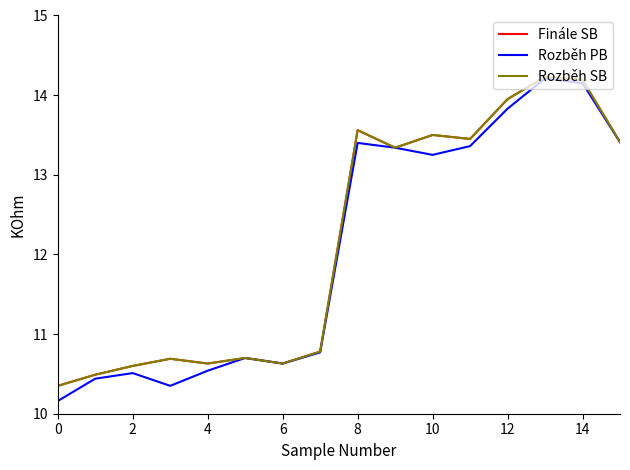

Reading right to left, transcribe all the data shown in this chart.

Finále SB: 13.4	14.2	14.2	13.9	13.4	13.5	13.3	13.6	10.8	10.6	10.7	10.6	10.7	10.6	10.5	10.3
Rozběh PB: 13.4	14.2	14.2	13.8	13.4	13.2	13.3	13.4	10.8	10.6	10.7	10.5	10.3	10.5	10.4	10.2
Rozběh SB: 13.4	14.2	14.2	13.9	13.4	13.5	13.3	13.6	10.8	10.6	10.7	10.6	10.7	10.6	10.5	10.3